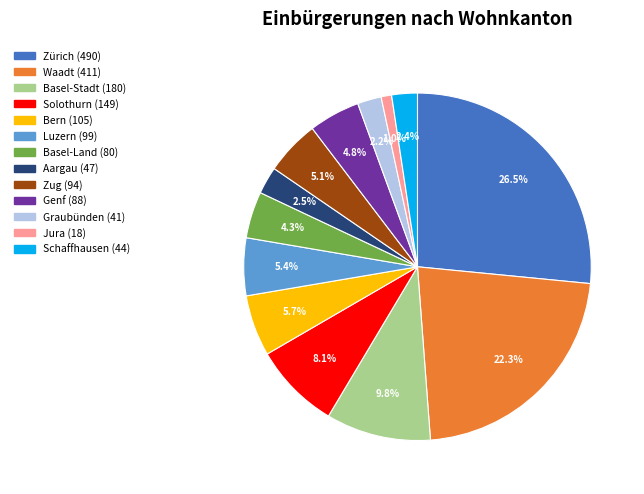

The Bern slice represents 6% of the pie. True or false?

True